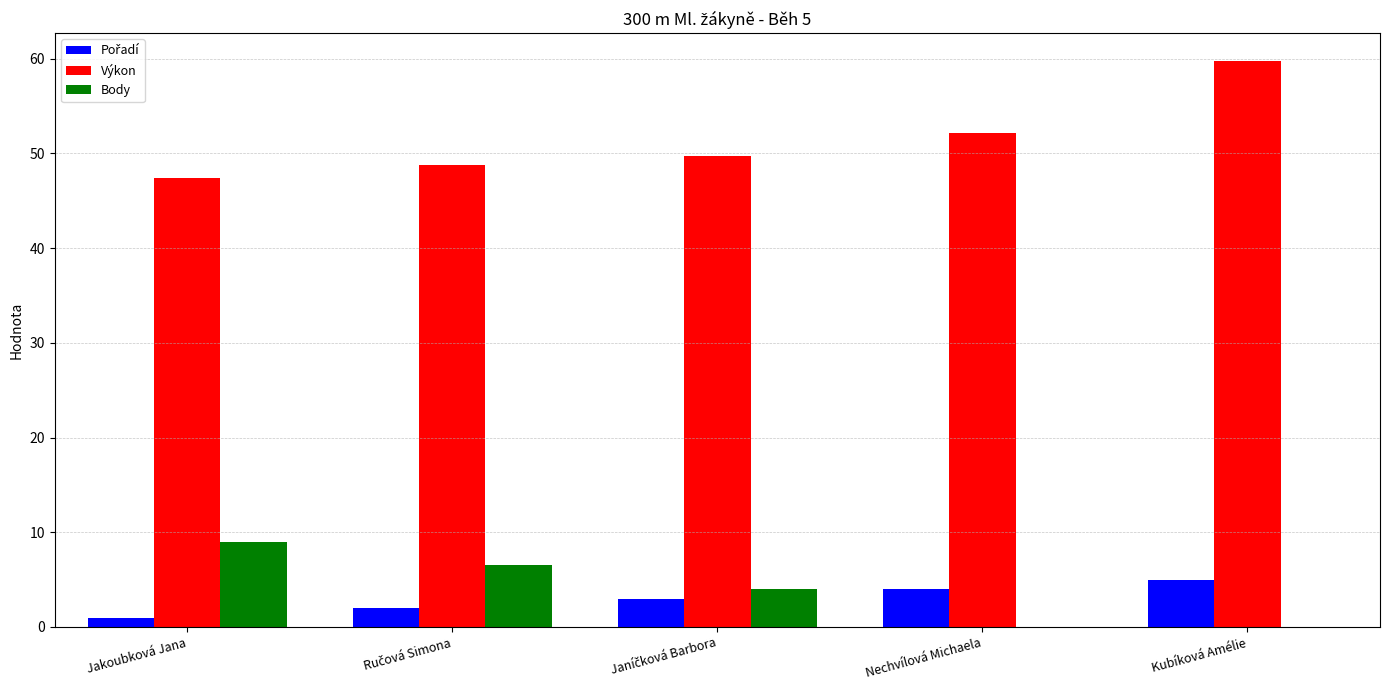

What is the greatest value displayed?

59.7